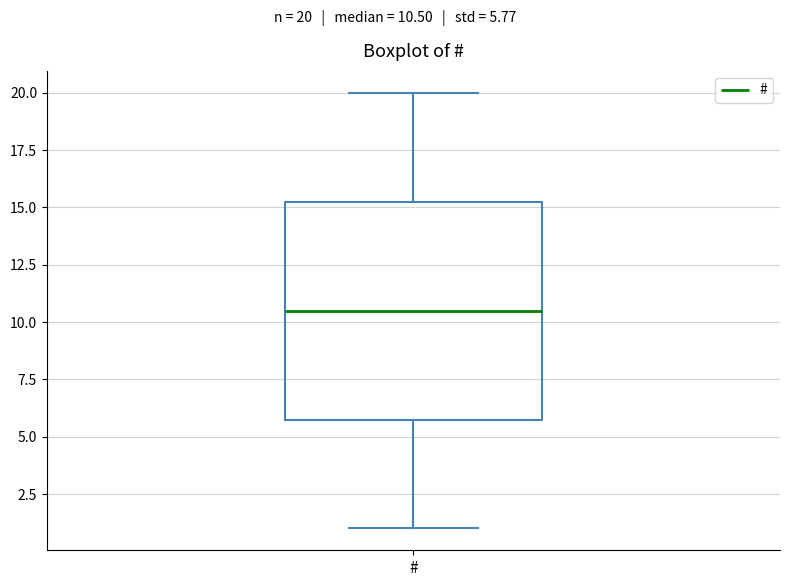

Transcribe this box plot: give where the median line is, the range the box spans, and where the two whiskers end, as read against the y-axis. The values are not printed on the chart, so give them approximately, as read against the axis.

median 10.5, box 6.0 to 15.5, whiskers 1.0 to 20.0